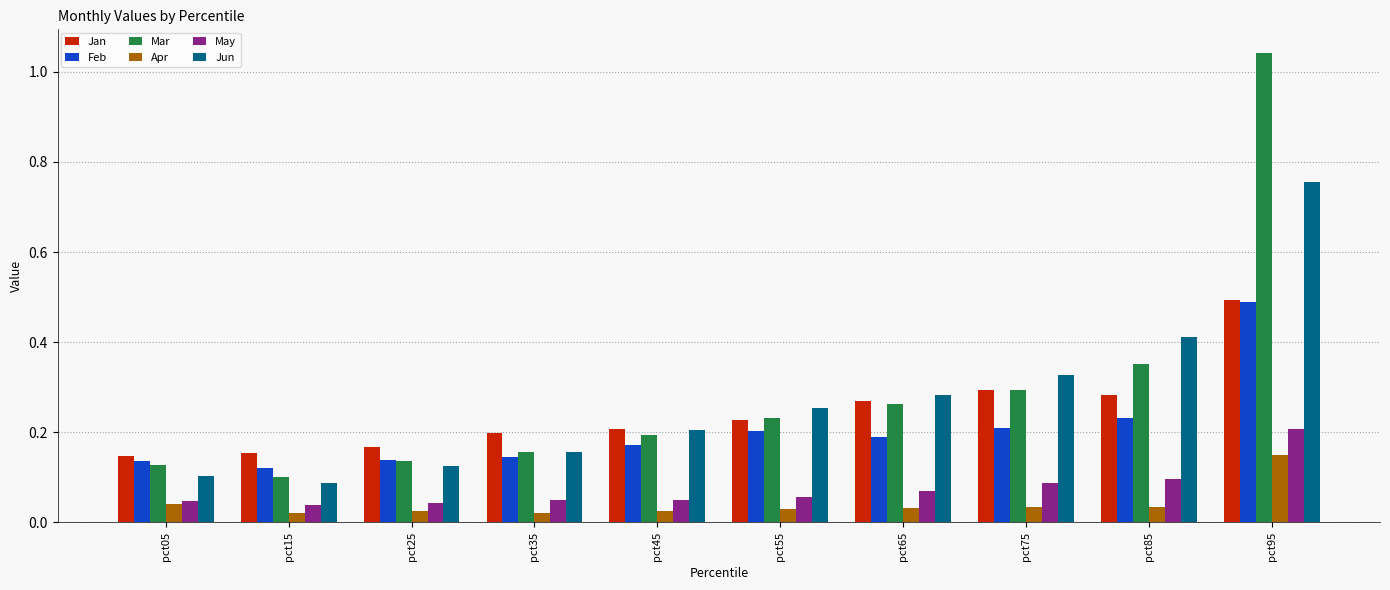

What is the sum of all Jan values?

2.4